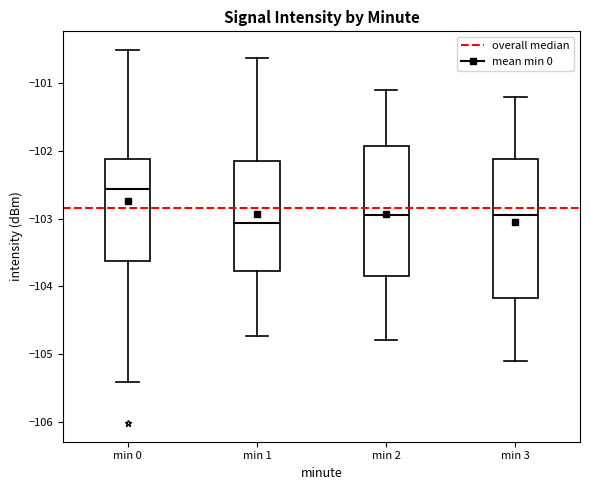

Where does the upper whisker of the box for min 1 end on the y-axis? The values are not printed on the chart, so give them approximately, as read against the axis.

-100.6